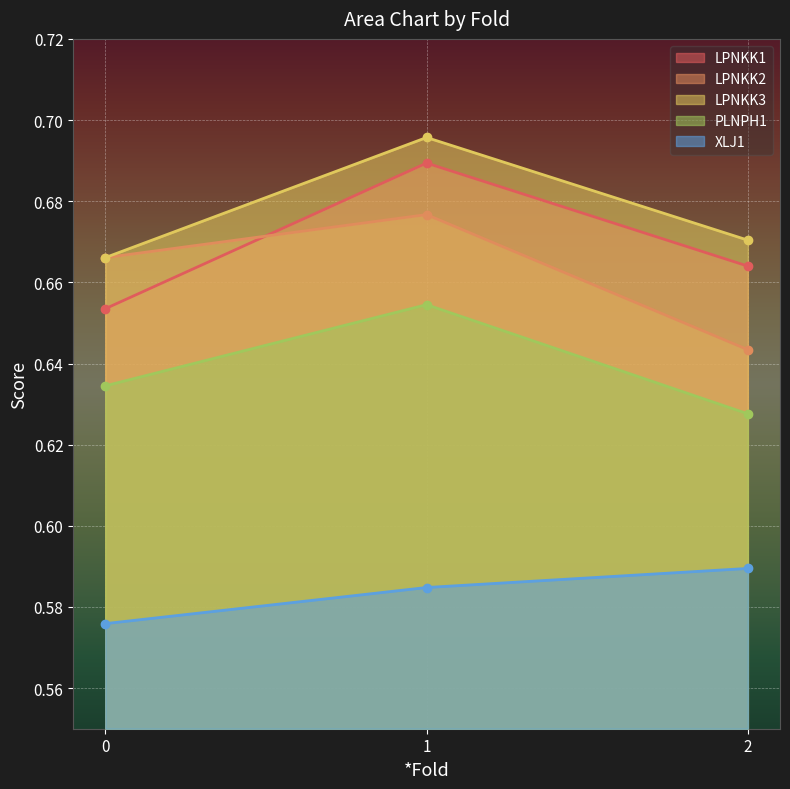

Reading left to right, list all the values displayed in this chart.

LPNKK1: 0=0.7	1=0.7	2=0.7
LPNKK2: 0=0.7	1=0.7	2=0.6
LPNKK3: 0=0.7	1=0.7	2=0.7
PLNPH1: 0=0.6	1=0.7	2=0.6
XLJ1: 0=0.6	1=0.6	2=0.6